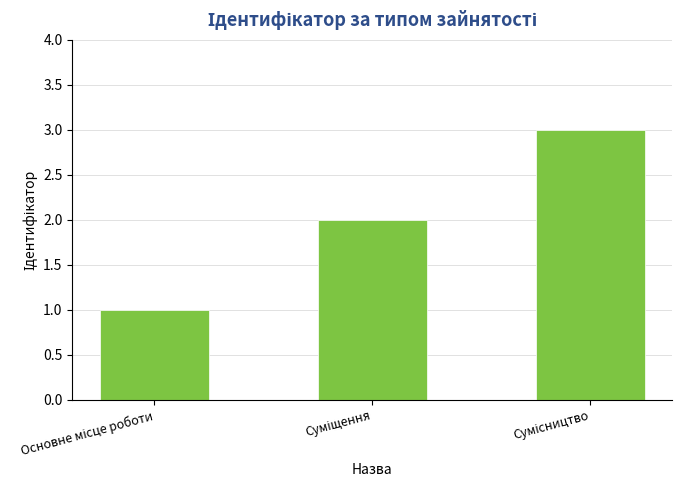

What is the maximum value shown in the chart?

3